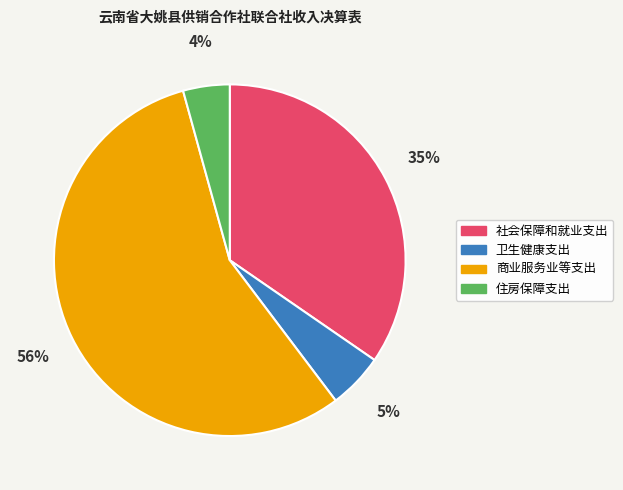

What percentage is the 住房保障支出 slice, to the nearest percent?

4%